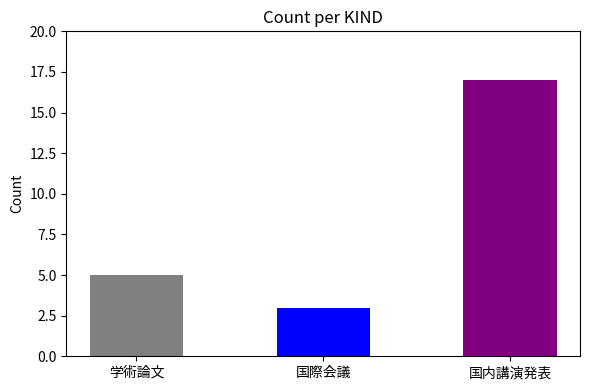

What is the change in value from 学術論文 to 国内講演発表?

+12